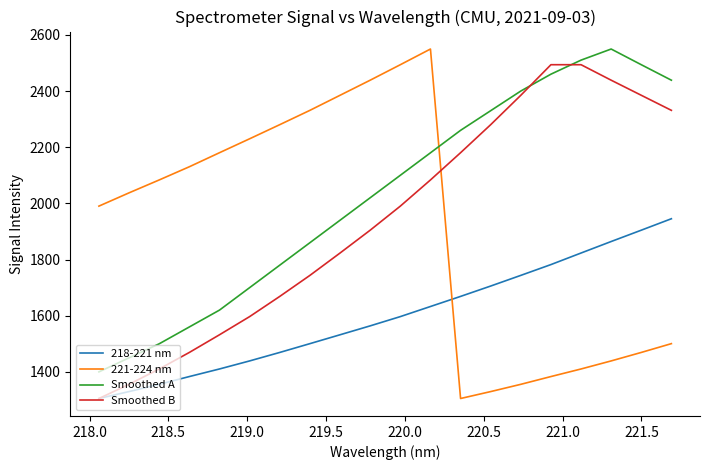

Which series has the largest total across all categories?

Smoothed A